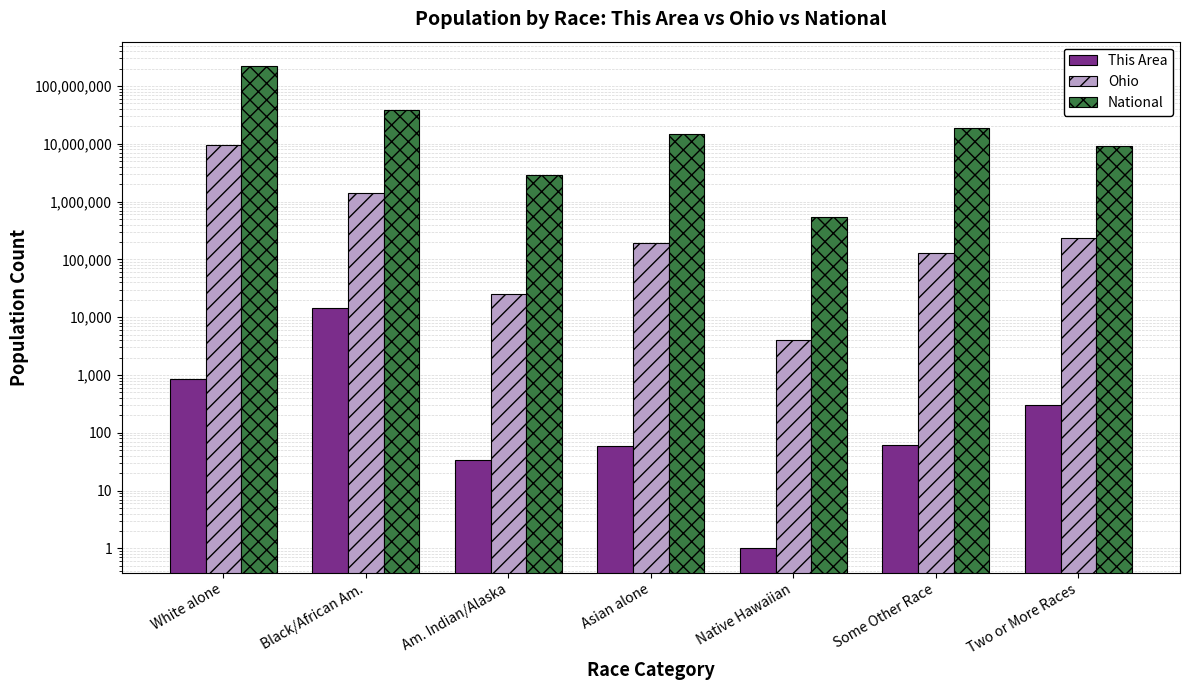

At which category does the chart reach its peak across all series?

White alone